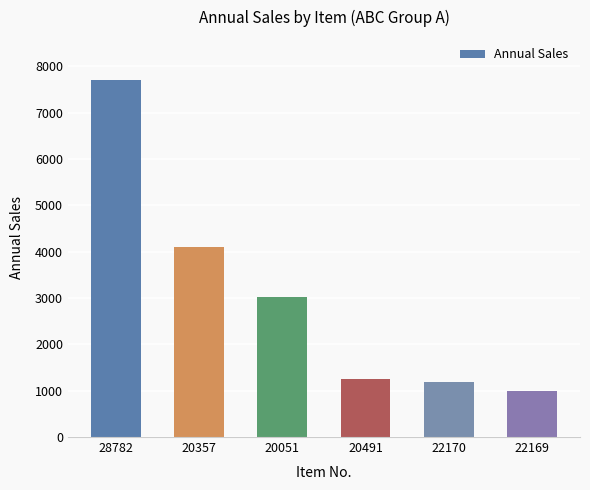

True or false: the data shows 1247 at 20491.

True